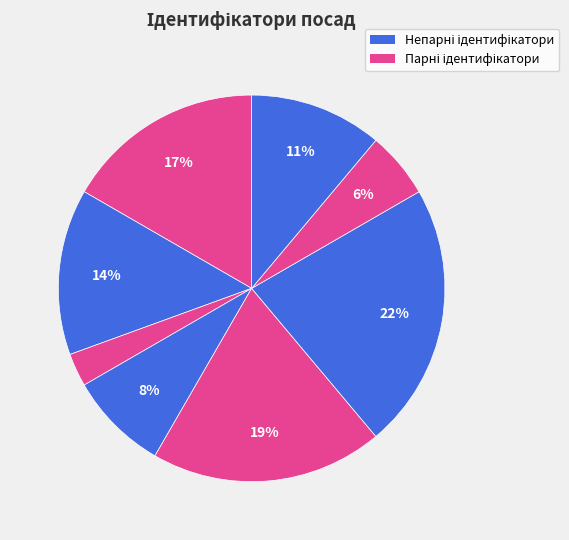

How many slices are in this pie chart?

8